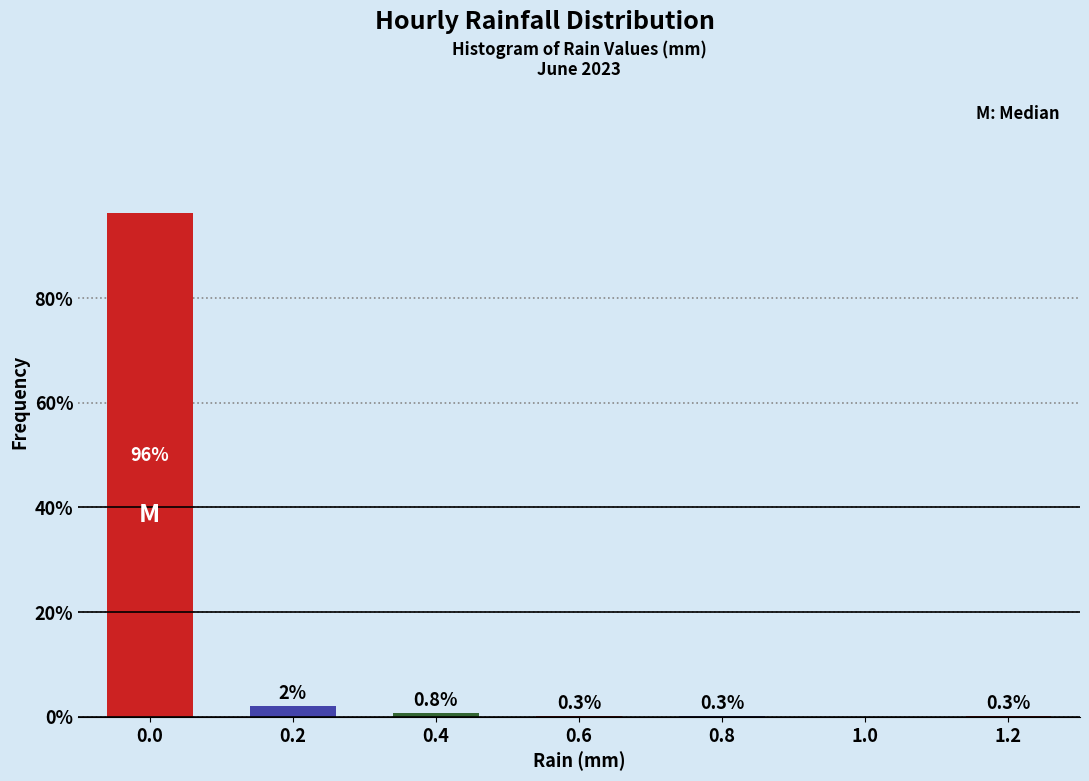

Reading right to left, what are all the values shown in this chart?

1.2=0.3	1.0=0.0	0.8=0.3	0.6=0.3	0.4=0.8	0.2=2.1	0.0=96.3